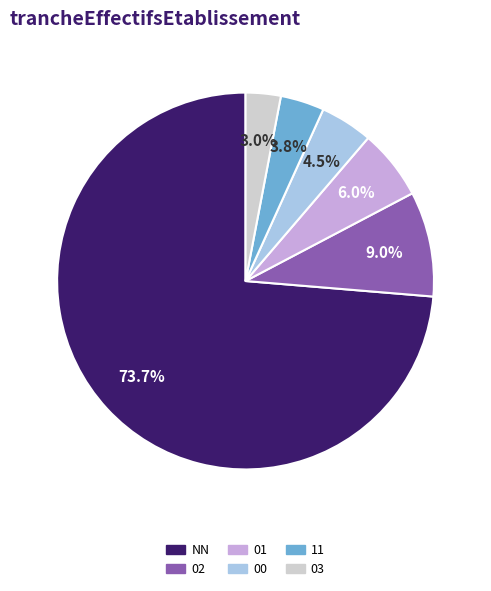

Which category has the biggest portion of the pie?

NN